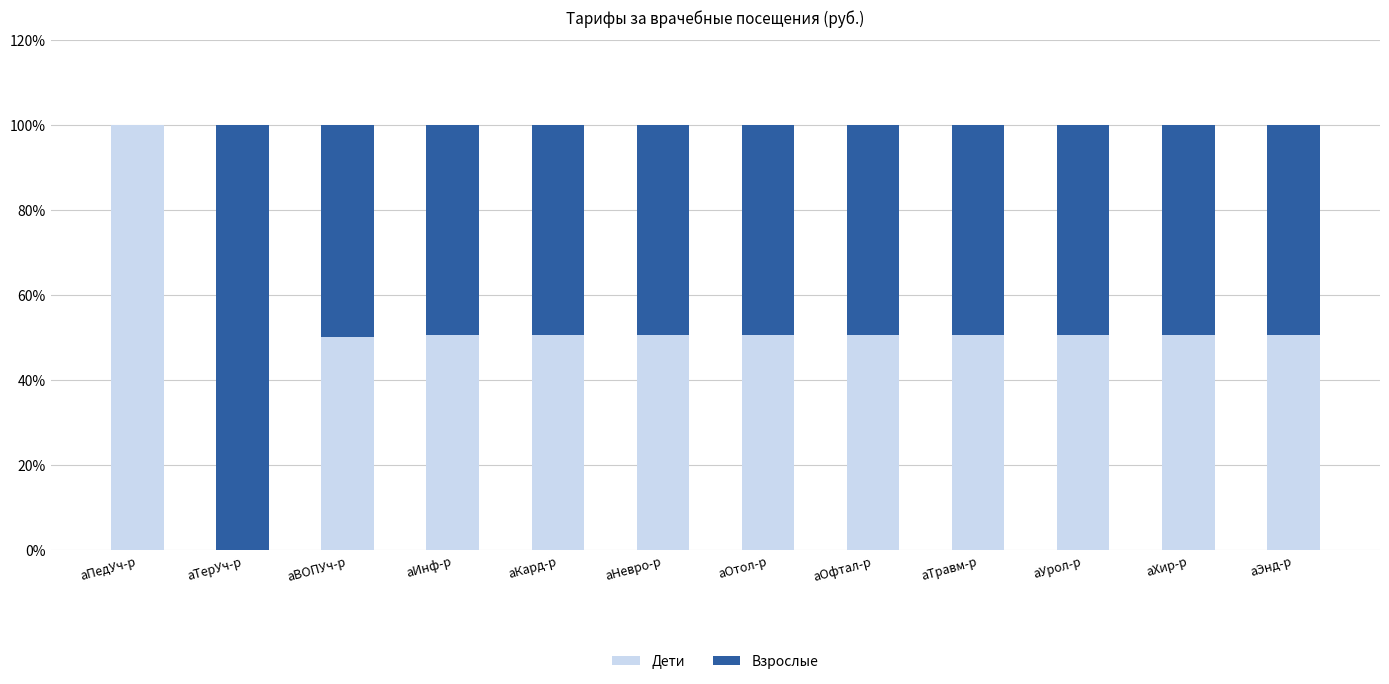

What is the total value across all series at аТравм-р?

100.0